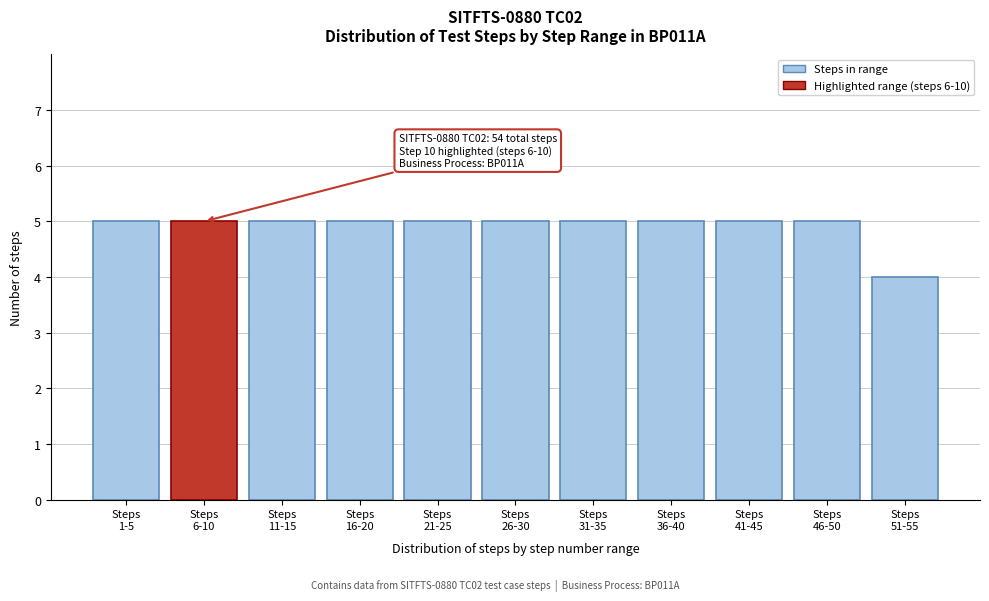

Reading left to right, what are all the values shown in this chart?

5	5	5	5	5	5	5	5	5	5	4